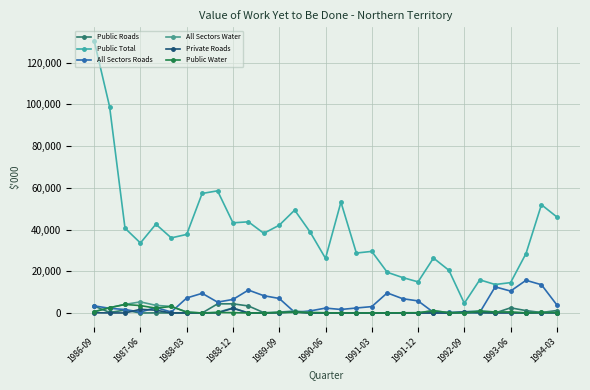

How many series are shown in this chart?

6